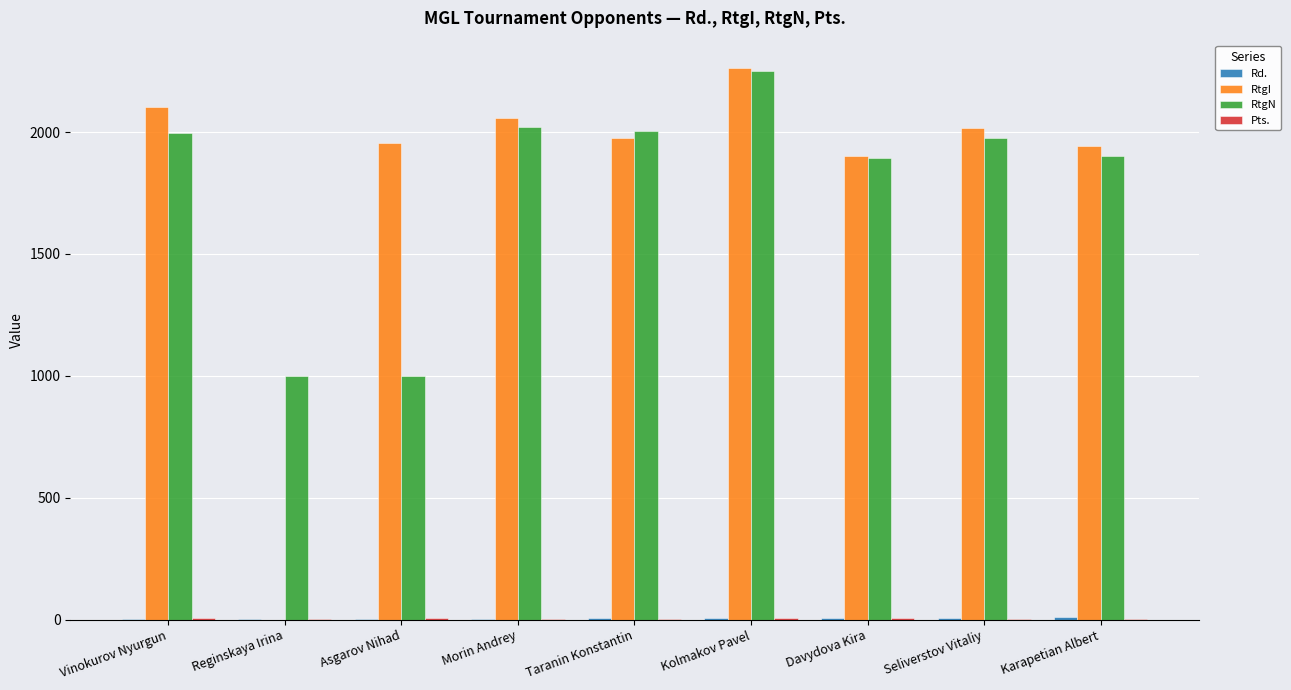

The RtgN series shows 1223.3 at Kolmakov Pavel. True or false?

False